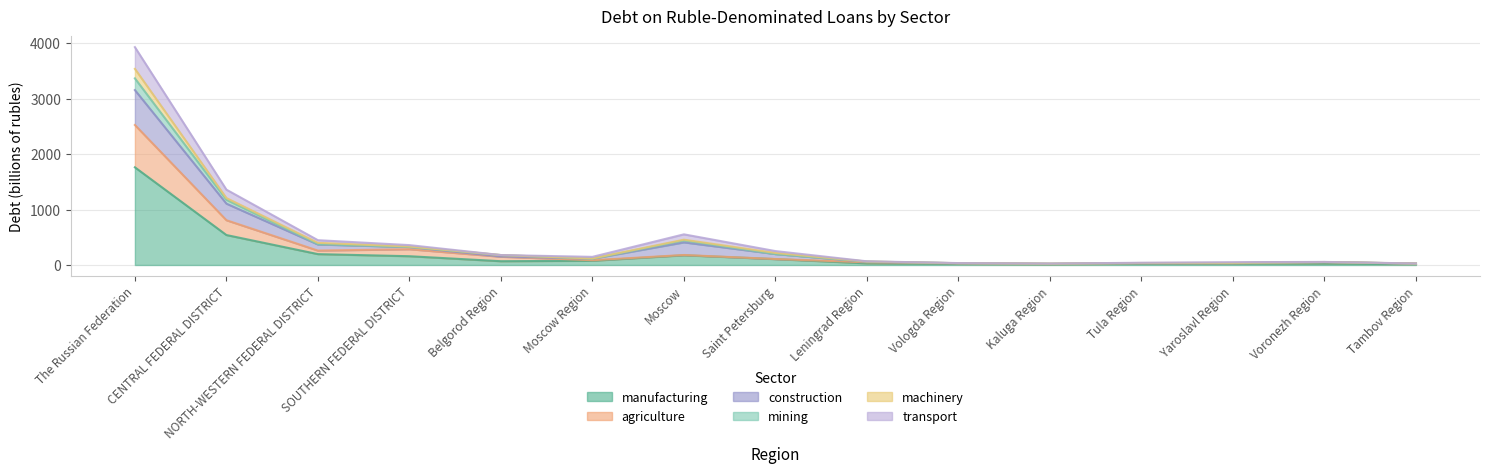

The agriculture series shows 76.8 at Moscow. True or false?

False